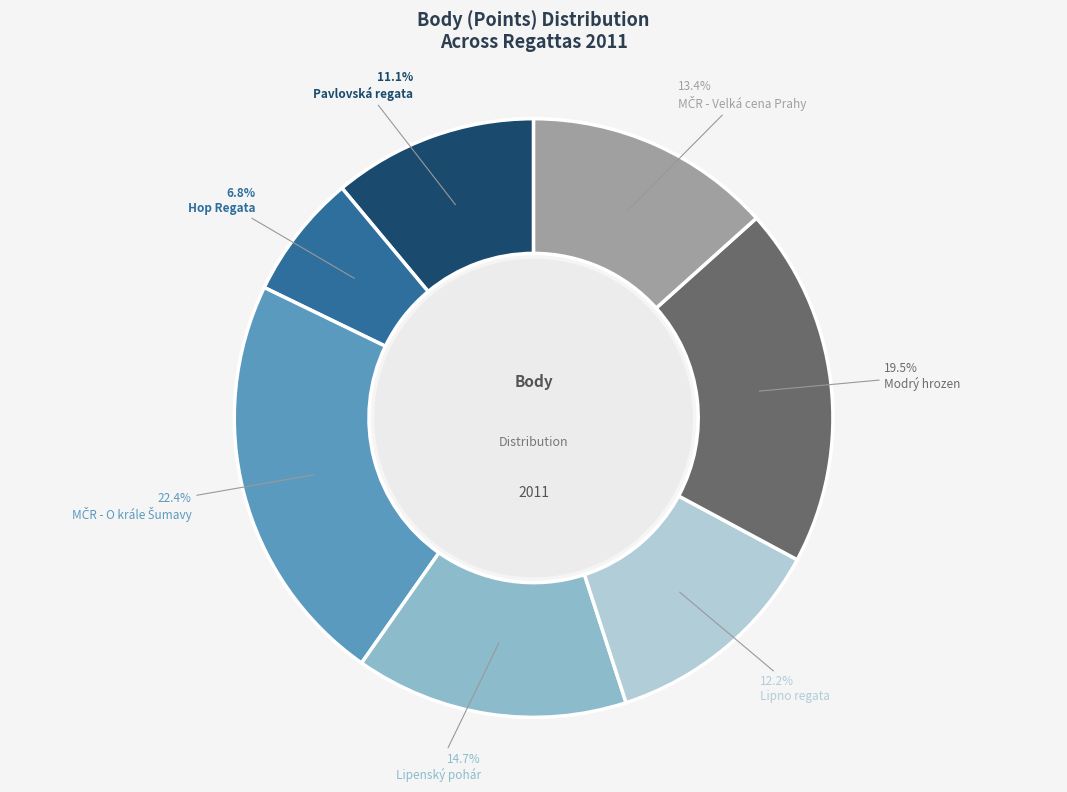

Is there a majority slice in this chart?

No